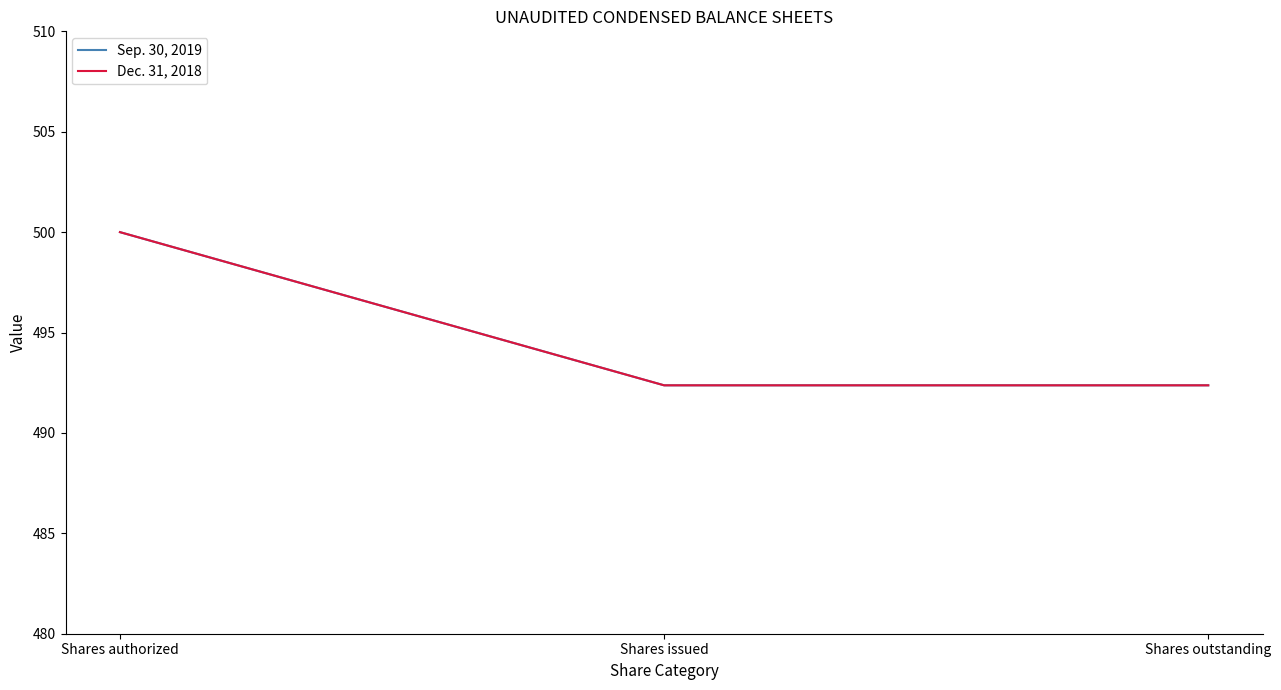

Does the chart have visible grid lines?

No